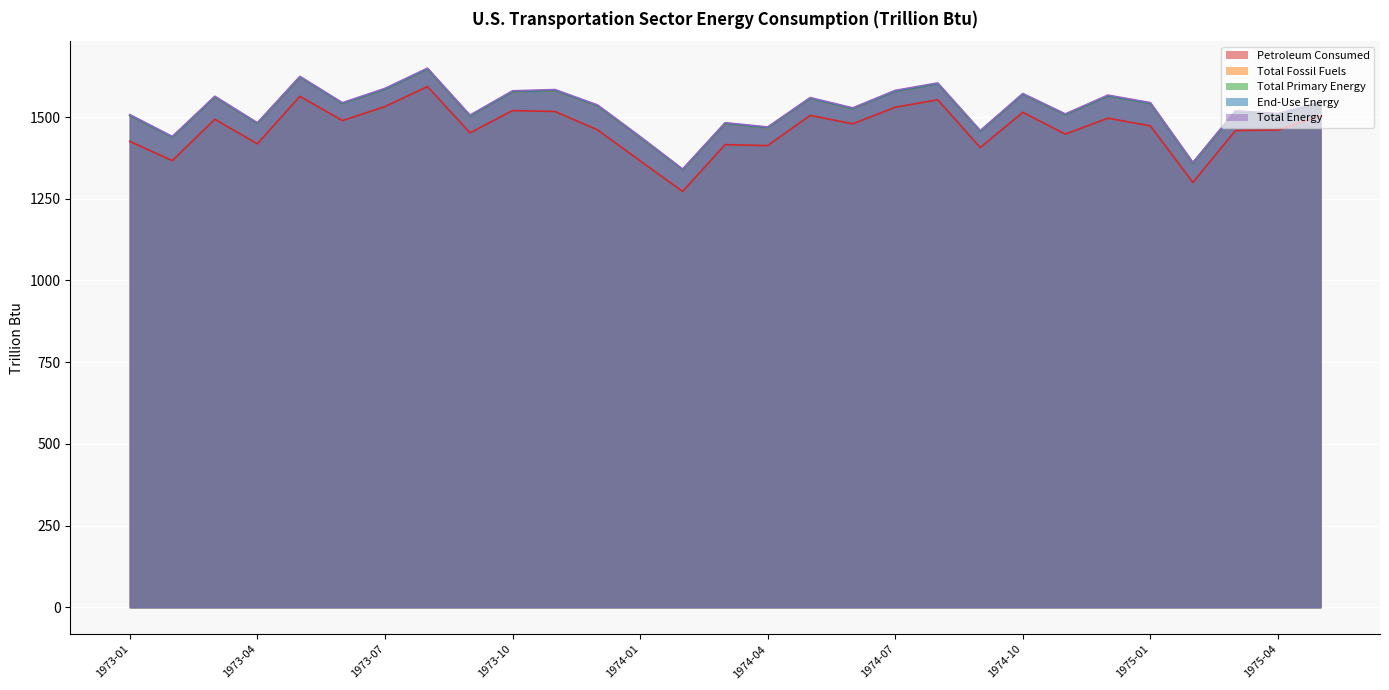

Where is the first local minimum for End-Use Energy?

1973-02